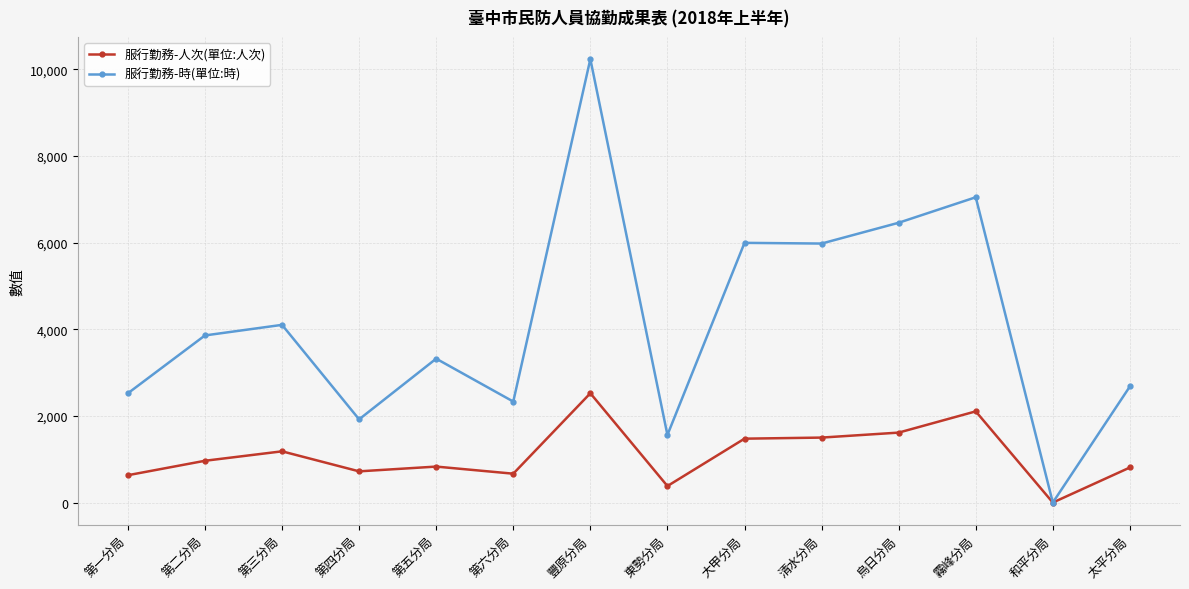

How many positive values does the 服行勤務-時(單位:時) series have?

13